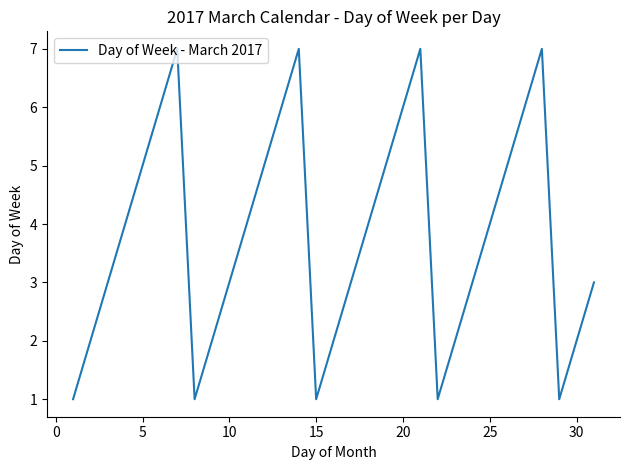

What is the sum of all values?

118